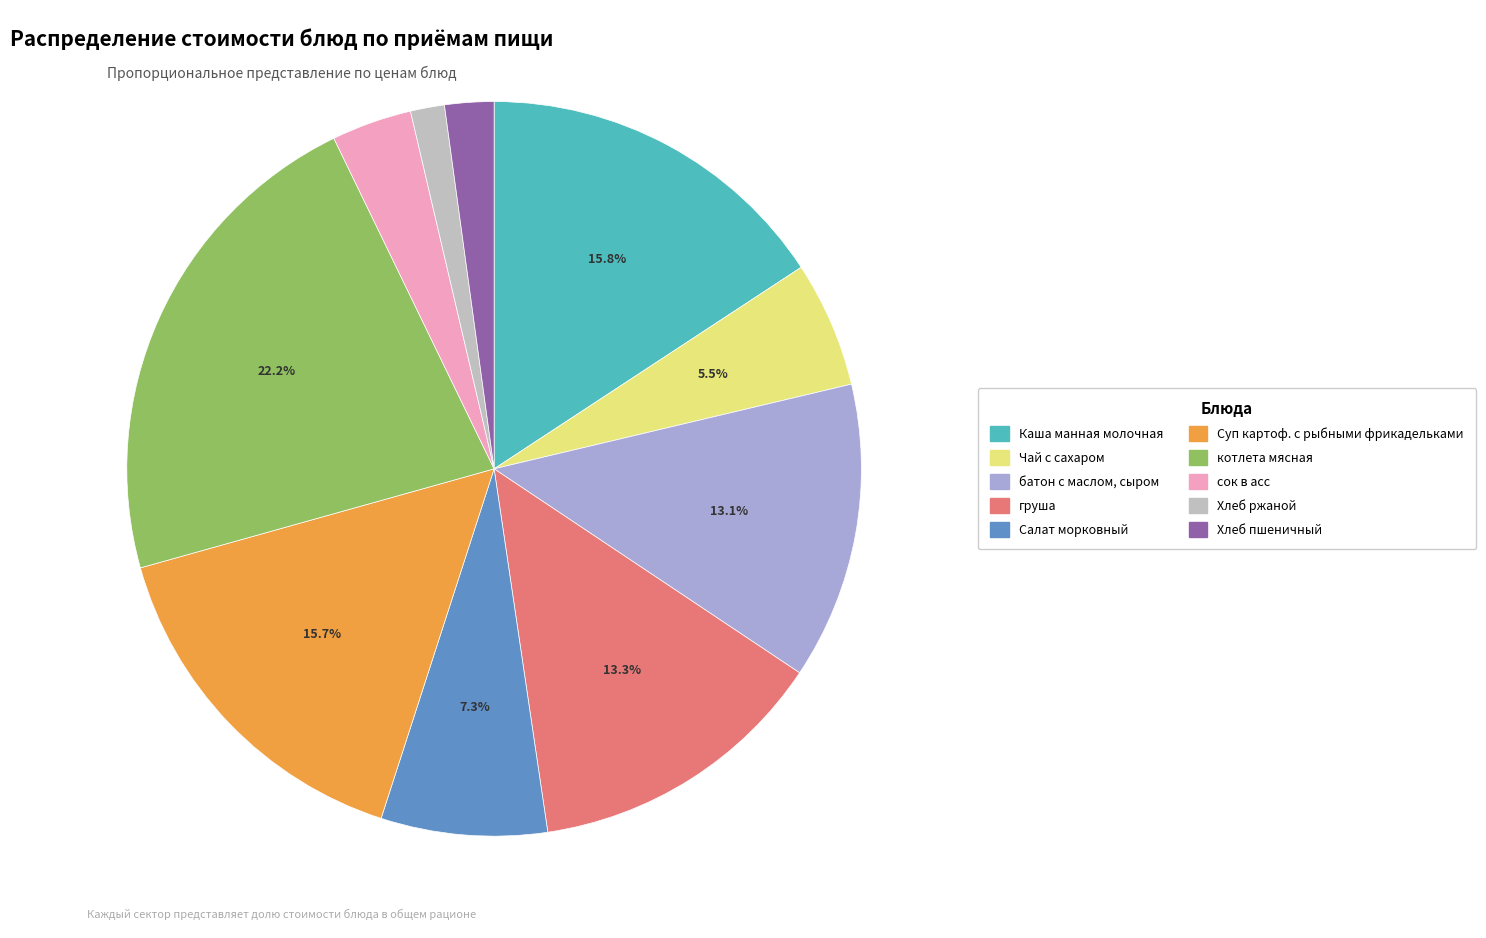

Which has a higher value, батон с маслом, сыром or Каша манная молочная?

Каша манная молочная